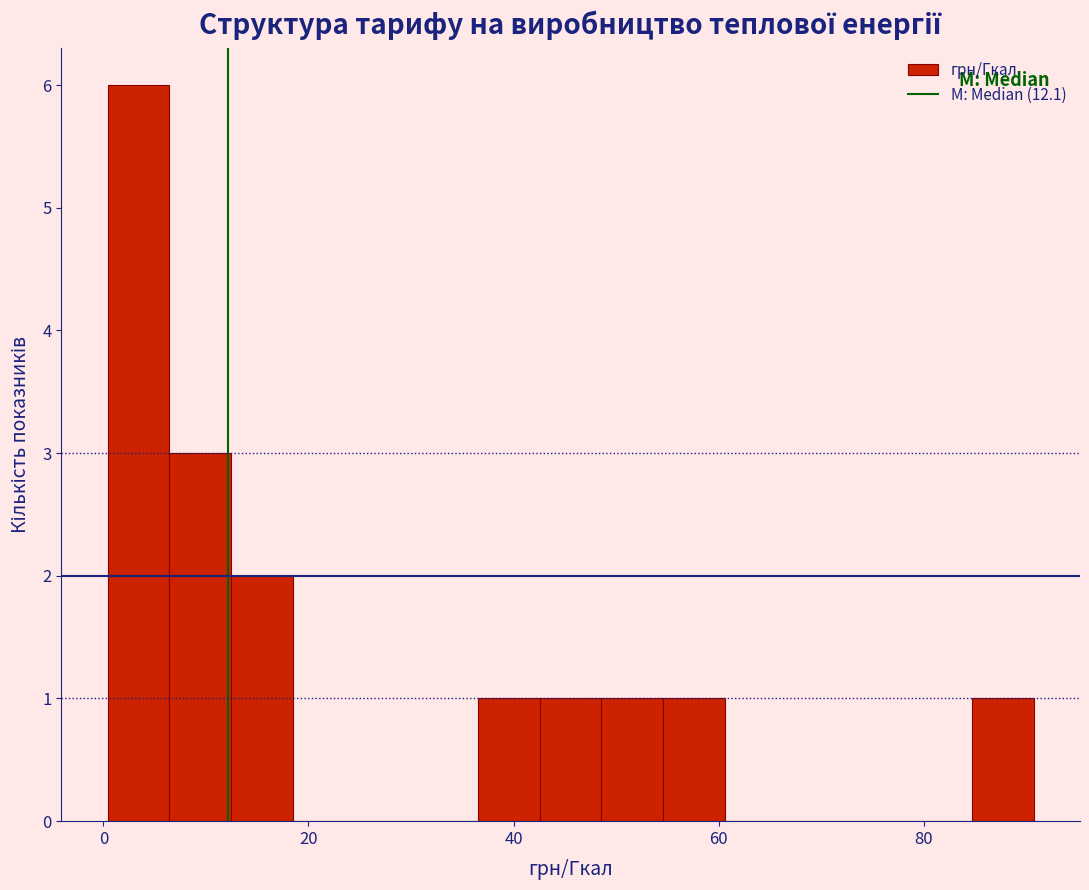

Read against the x-axis, roughly where is the centre of the tallest bar?

4